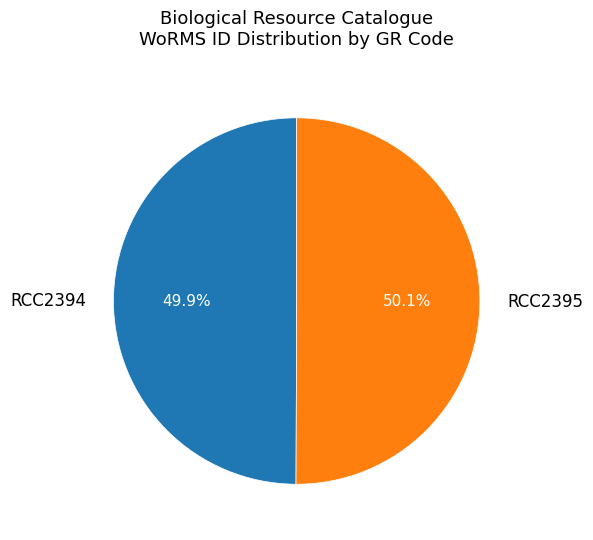

To the nearest percent, what is the combined percentage of RCC2394 and RCC2395?

100%